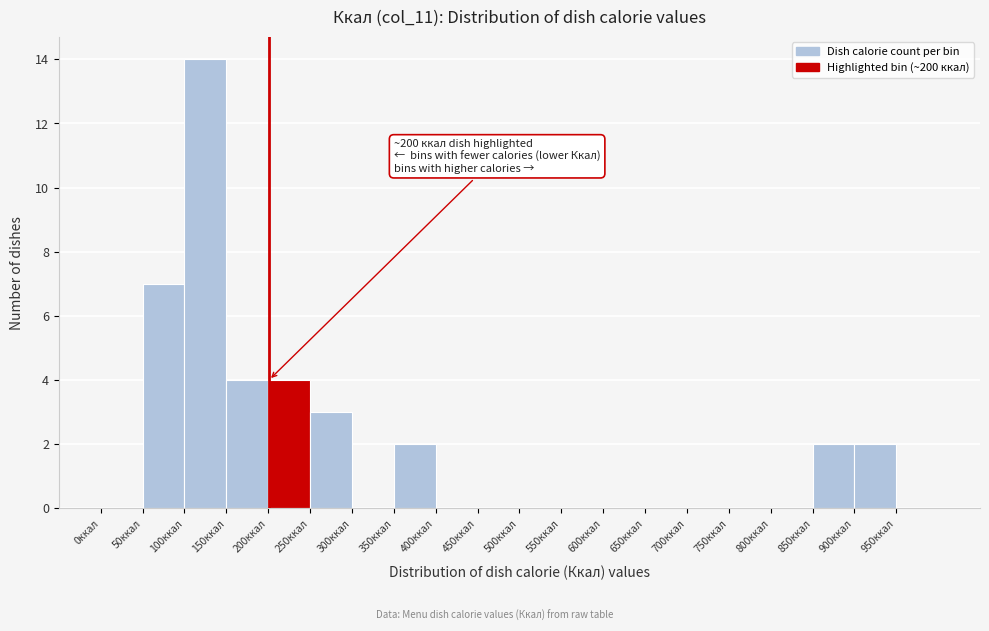

Over which range of the x-axis is the bar tallest?

100 to 150